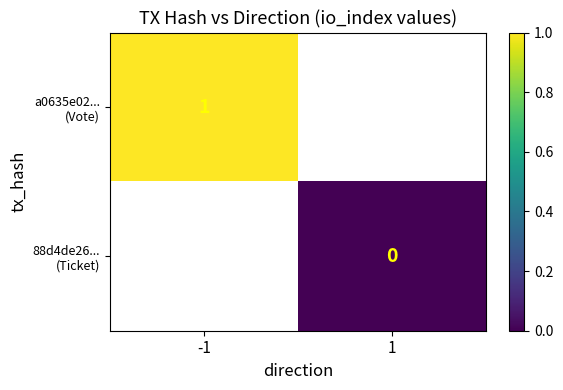

Rank the categories by a0635e02... (Vote) value from highest to lowest.

-1, 1